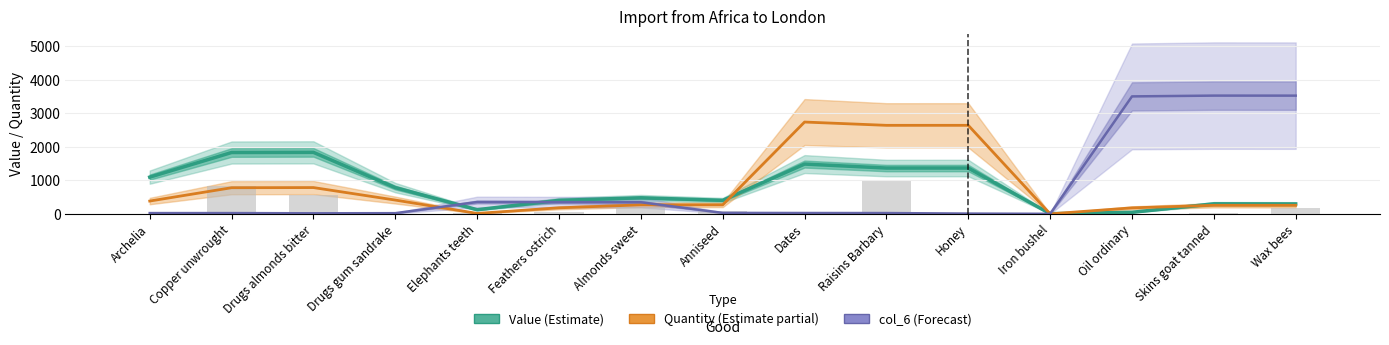

True or false: Value (Estimate) has a value of 1392.9 at Drugs gum sandrake.

False